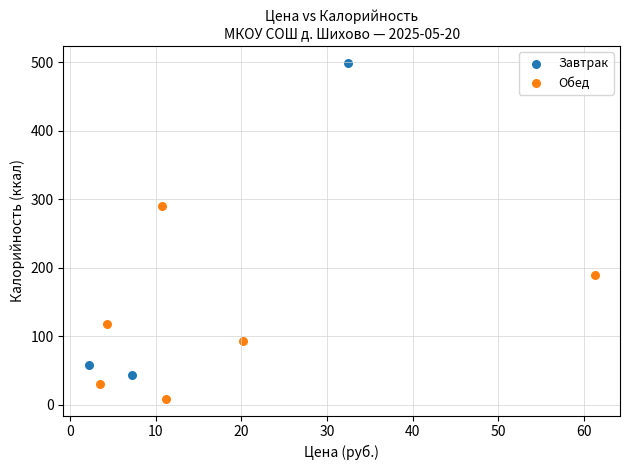

Which series contains the lowest Y value?

Обед